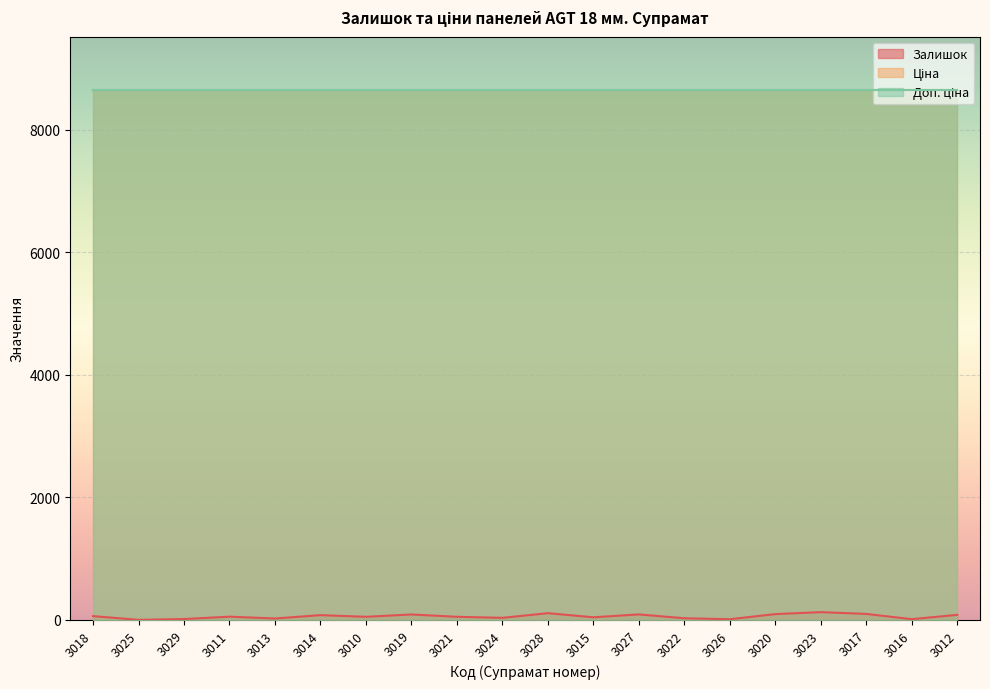

Does the chart display data point markers on the line(s)?

No